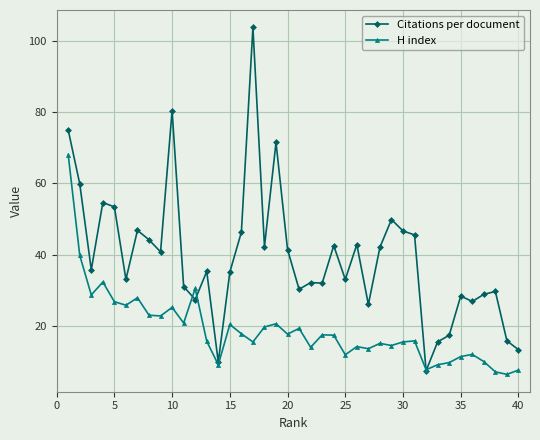

Does the chart display data point markers on the line(s)?

Yes